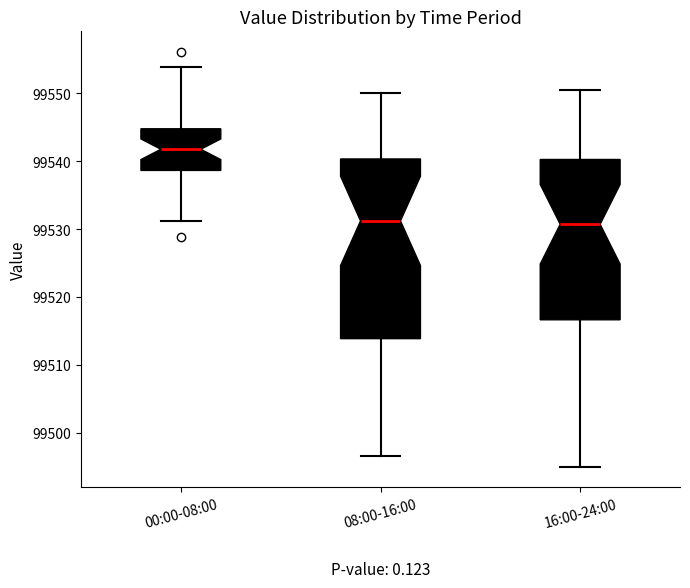

Which box is the tallest, from its lower edge to its upper edge?

08:00-16:00